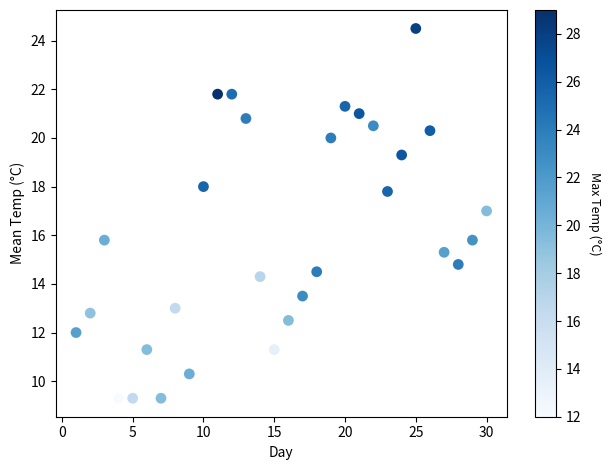

What is the range of X values (max minus min)?

29.0